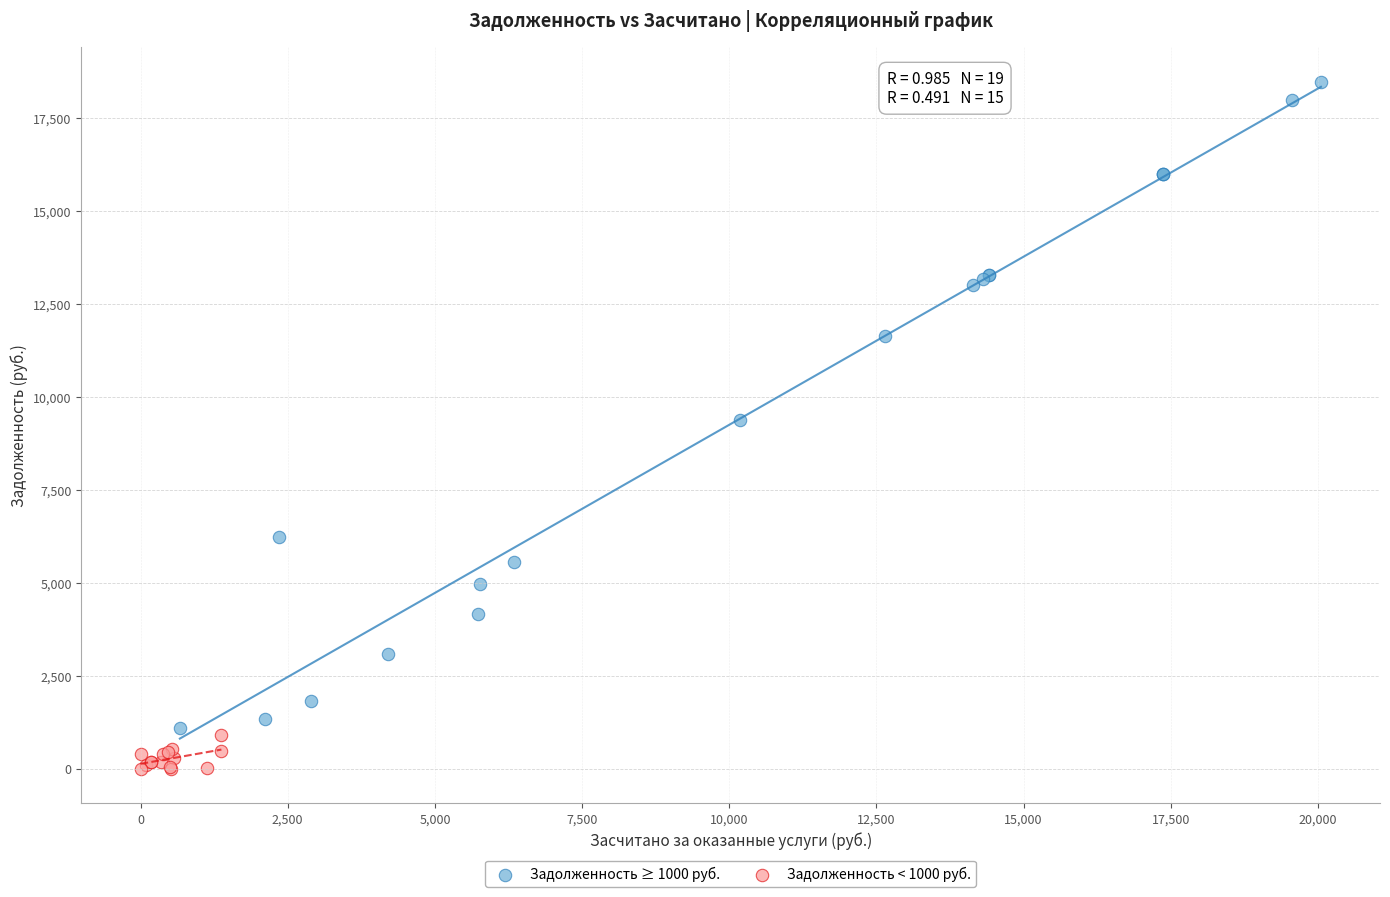

Which series contains the lowest Y value?

Задолженность < 1000 руб.